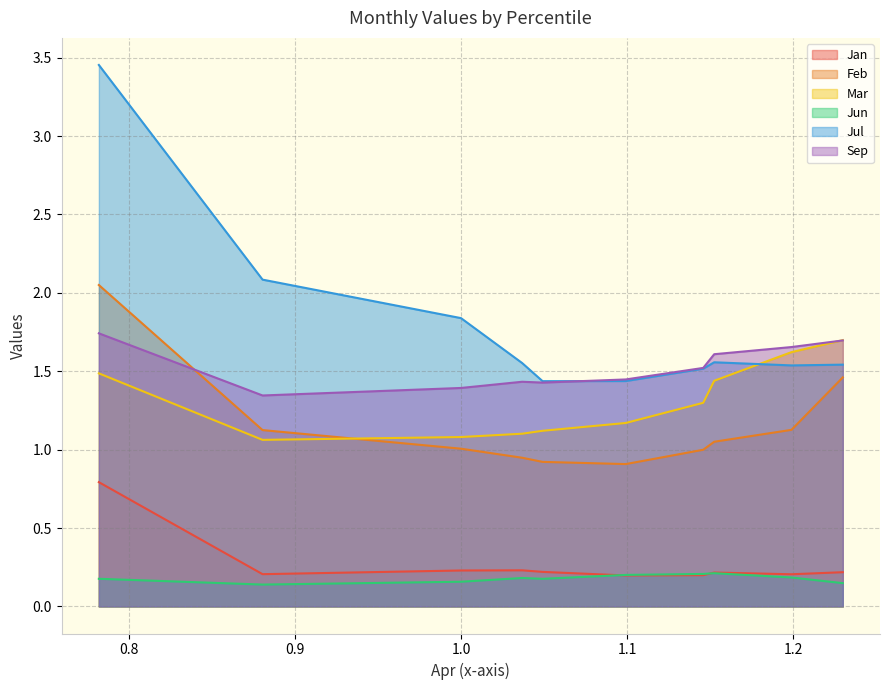

Does the chart display data point markers on the line(s)?

No